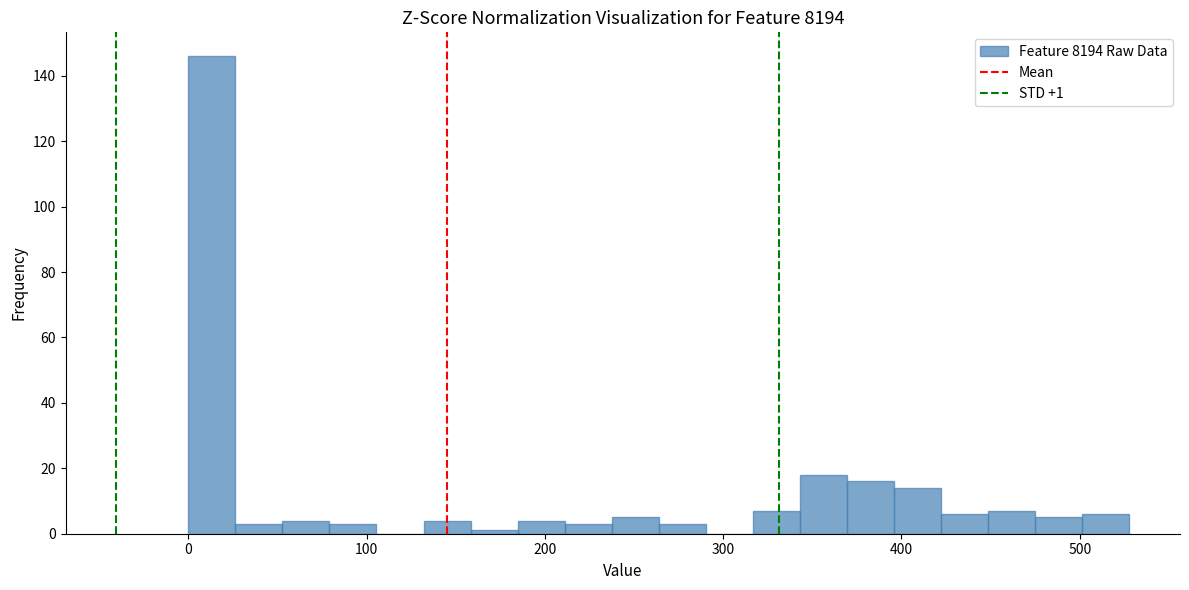

Around what value on the x-axis is the tallest bar? Give the approximate position of its centre, as read against the axis.

10